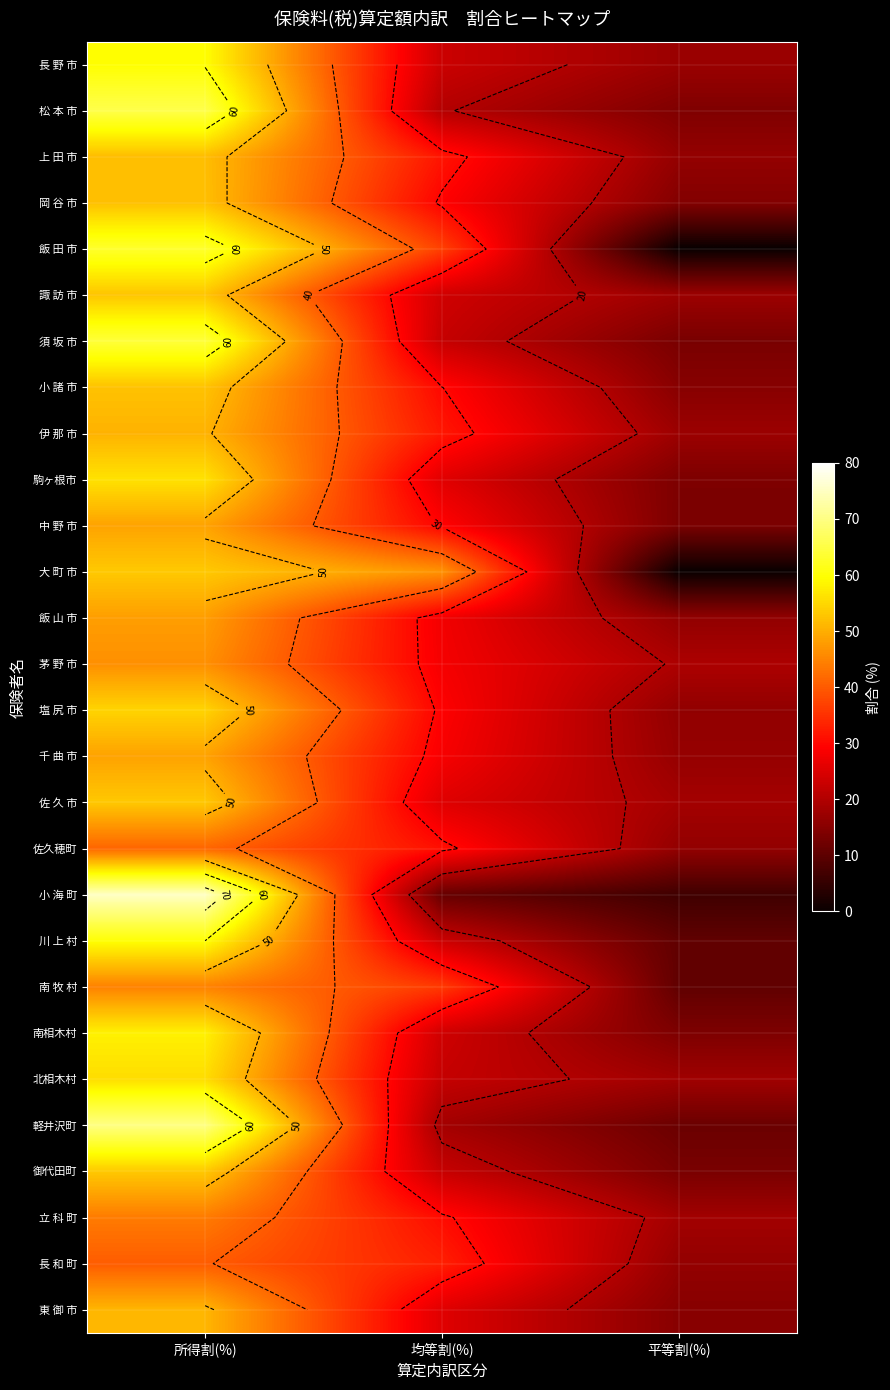

What is the difference between the second highest and minimum values in the 千 曲 市 series?

11.7